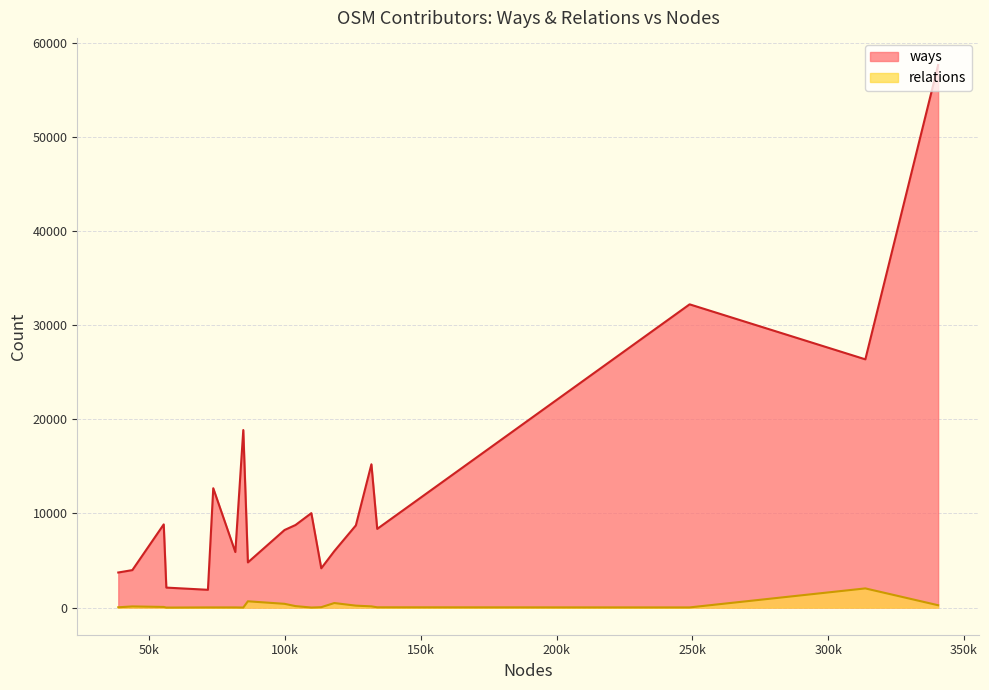

What is the difference between the maximum and second lowest values in the relations series?

2033